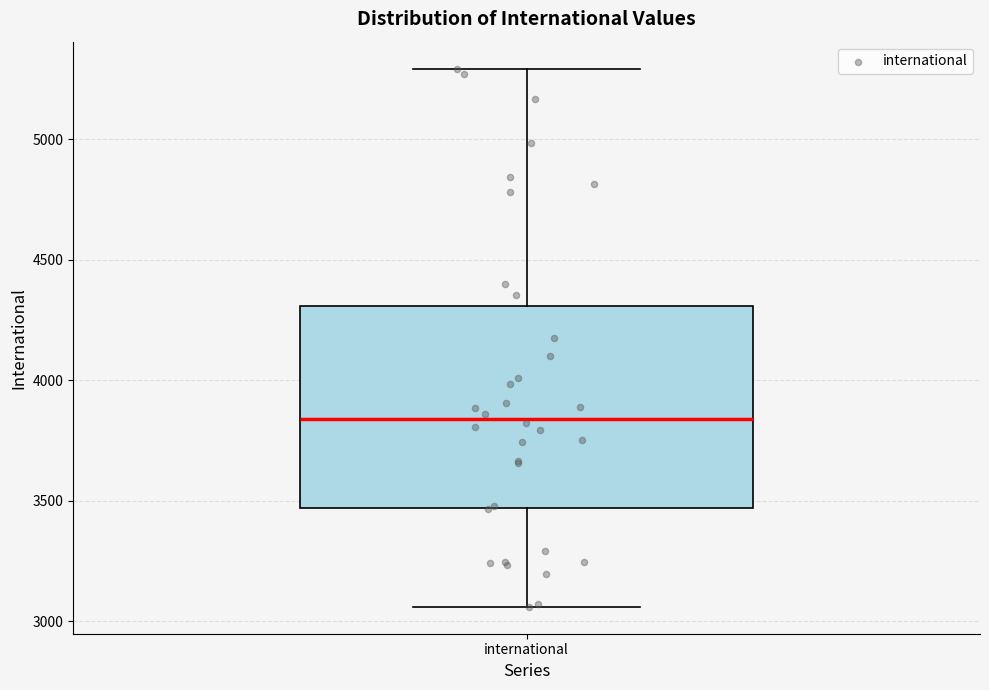

Read this box plot against the y-axis: the position of the median line, the range covered by the box, and the ends of both whiskers. The values are not printed on the chart, so give them approximately, as read against the axis.

median 3850, box 3450 to 4300, whiskers 3050 to 5300